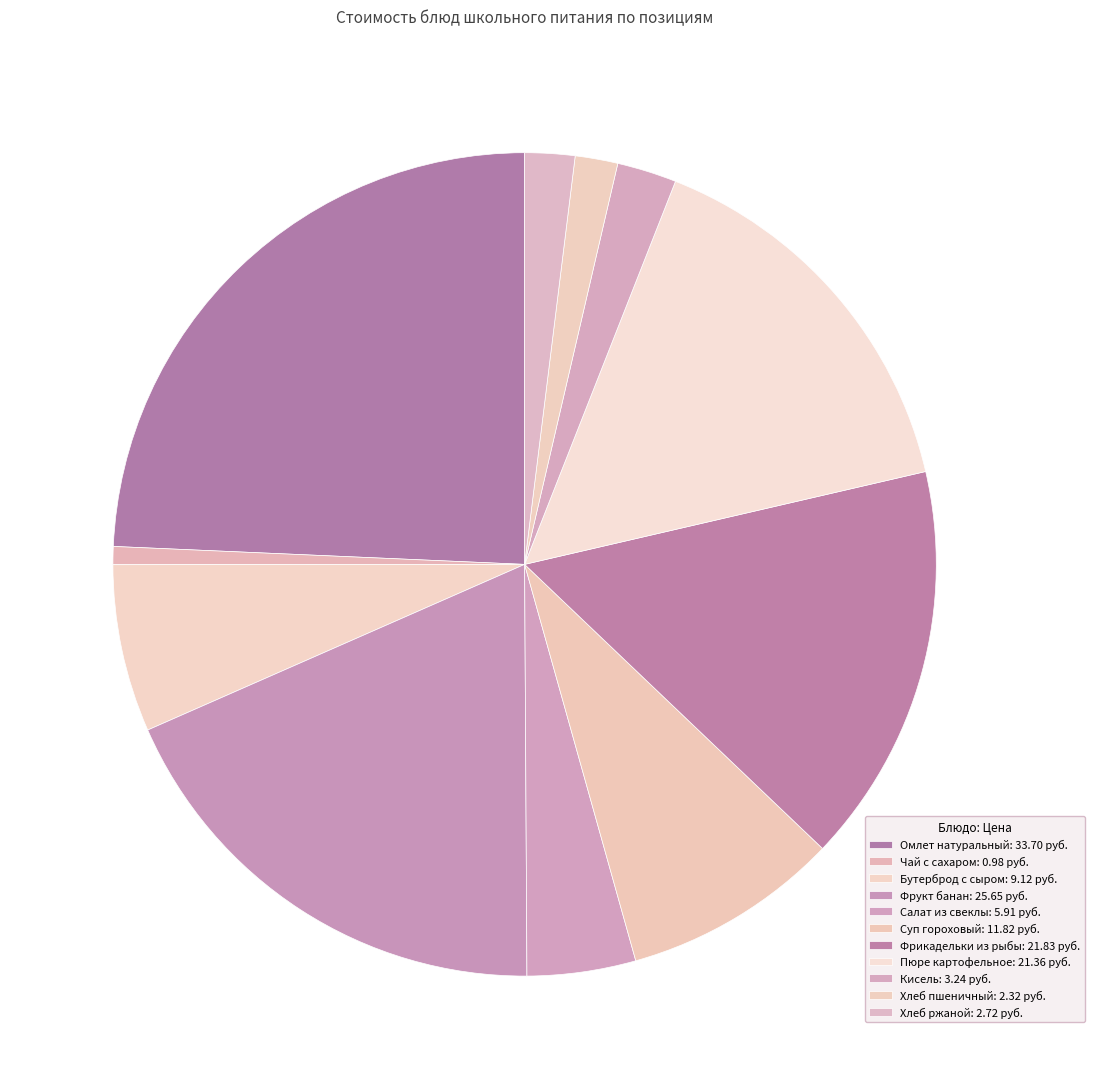

To the nearest percent, what is the combined percentage of Пюре картофельное and Фрукт банан?

34%